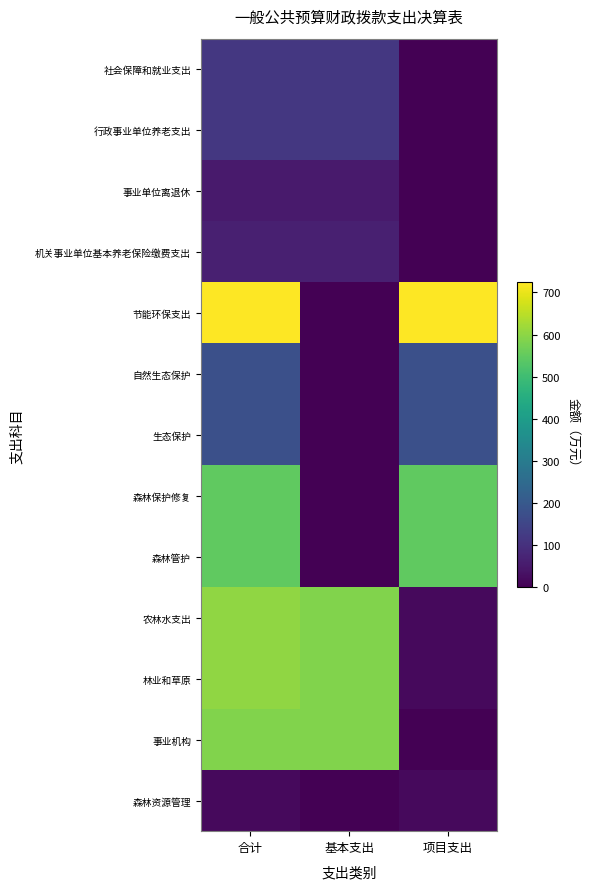

At 基本支出, list the series in order from smallest to largest.

节能环保支出, 自然生态保护, 生态保护, 森林保护修复, 森林管护, 森林资源管理, 事业单位离退休, 机关事业单位基本养老保险缴费支出, 社会保障和就业支出, 行政事业单位养老支出, 农林水支出, 林业和草原, 事业机构